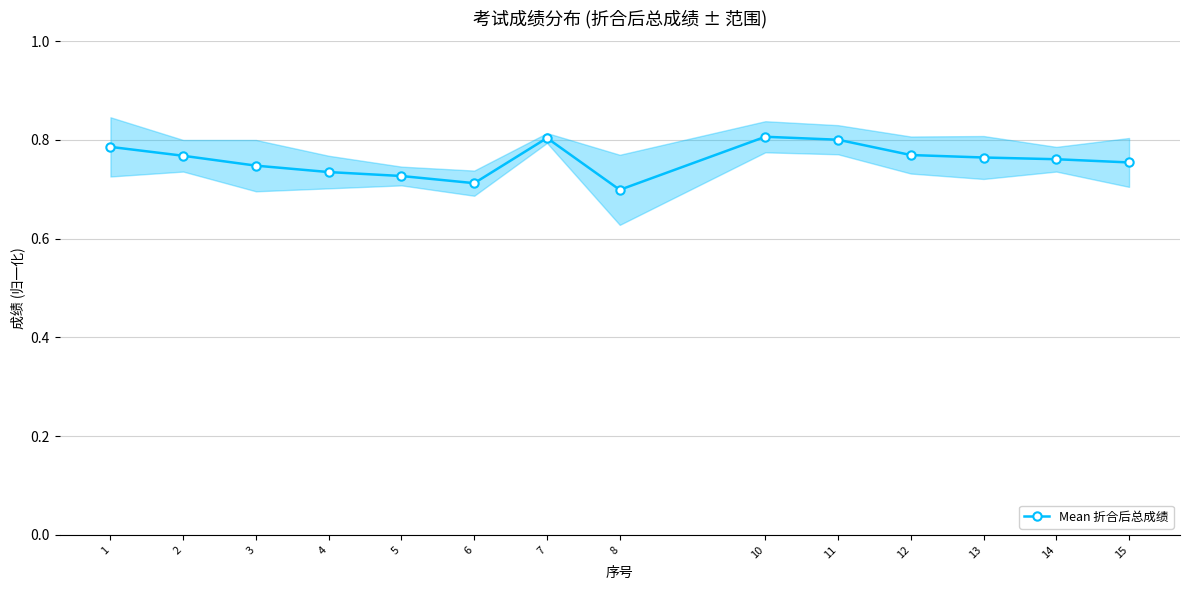

True or false: there are more than 2 points higher than both neighbors.

False